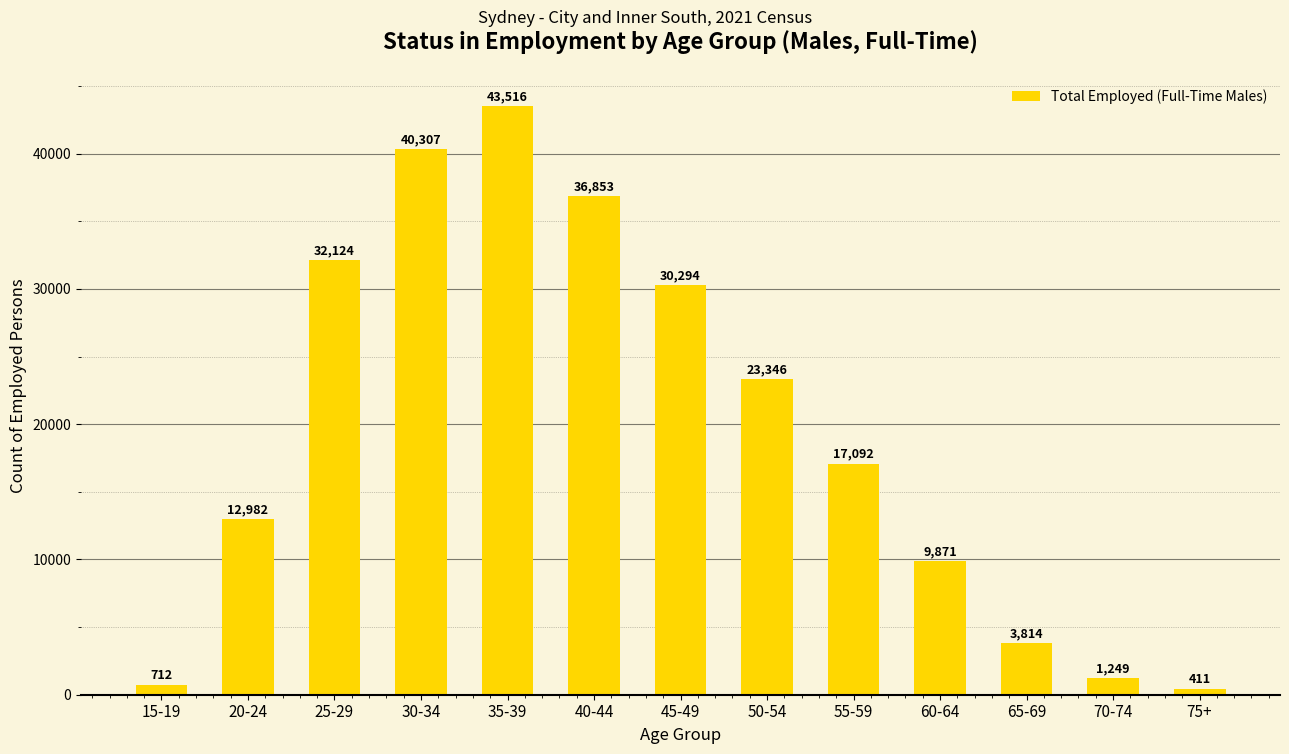

At which category does the chart reach its minimum across all series?

75+